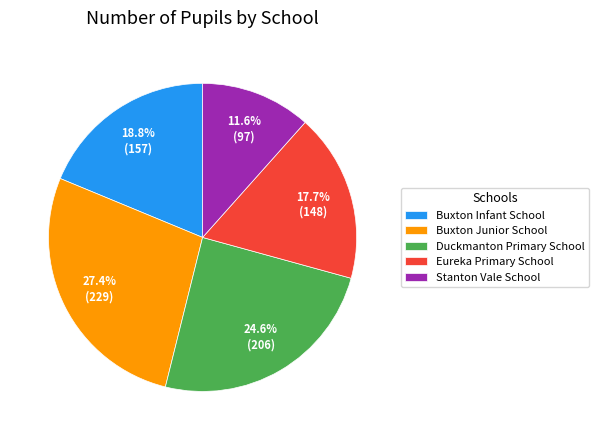

Does Duckmanton Primary School represent more than half of the total?

No